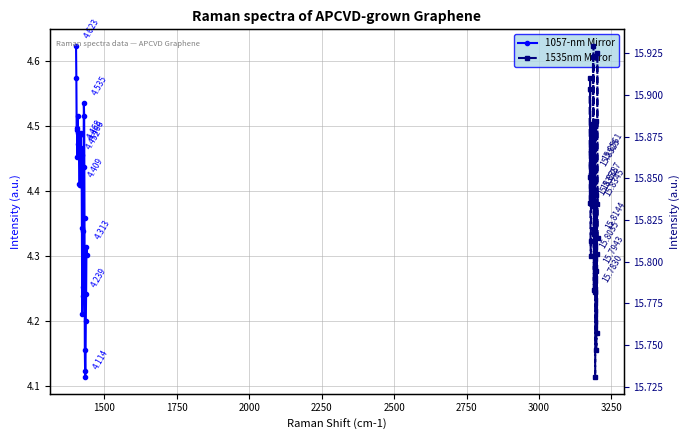

The 1535nm Mirror series shows 10.2 at 29. True or false?

False